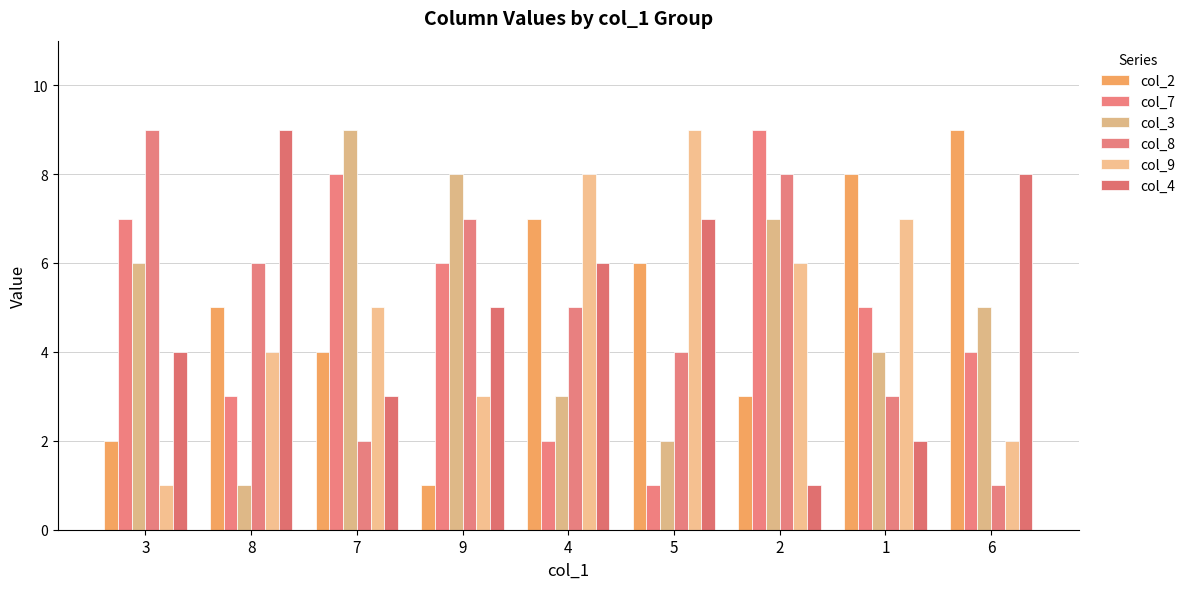

What is the difference between the maximum and second lowest values in the col_8 series?

7